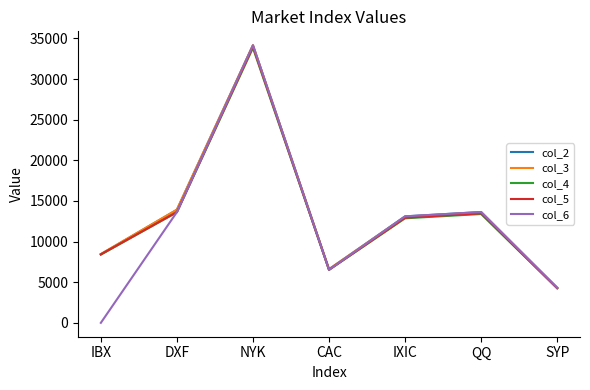

How many lines are shown in the chart?

5